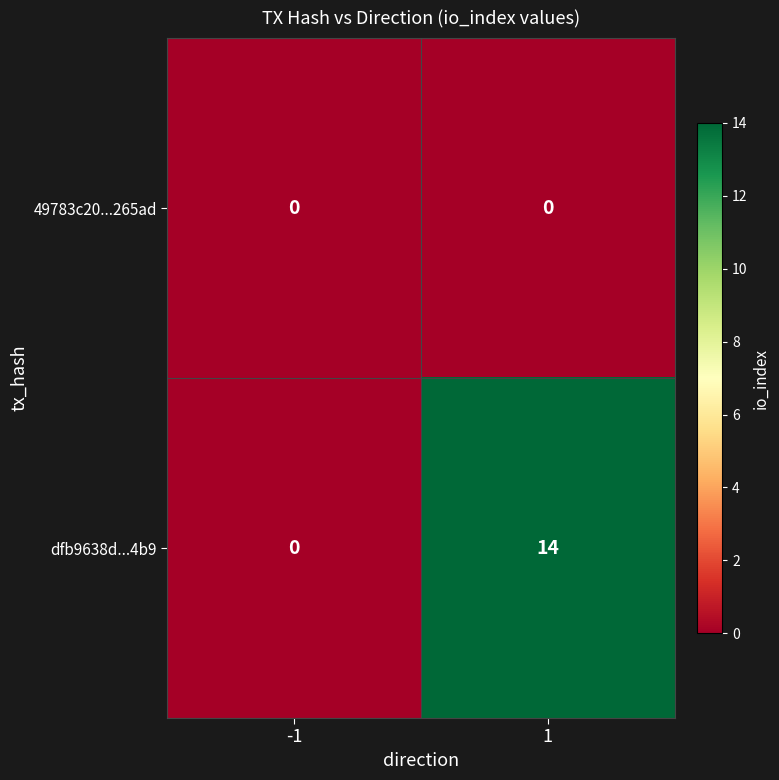

What is the difference between the dfb9638d...4b9 values at 1 and -1?

14